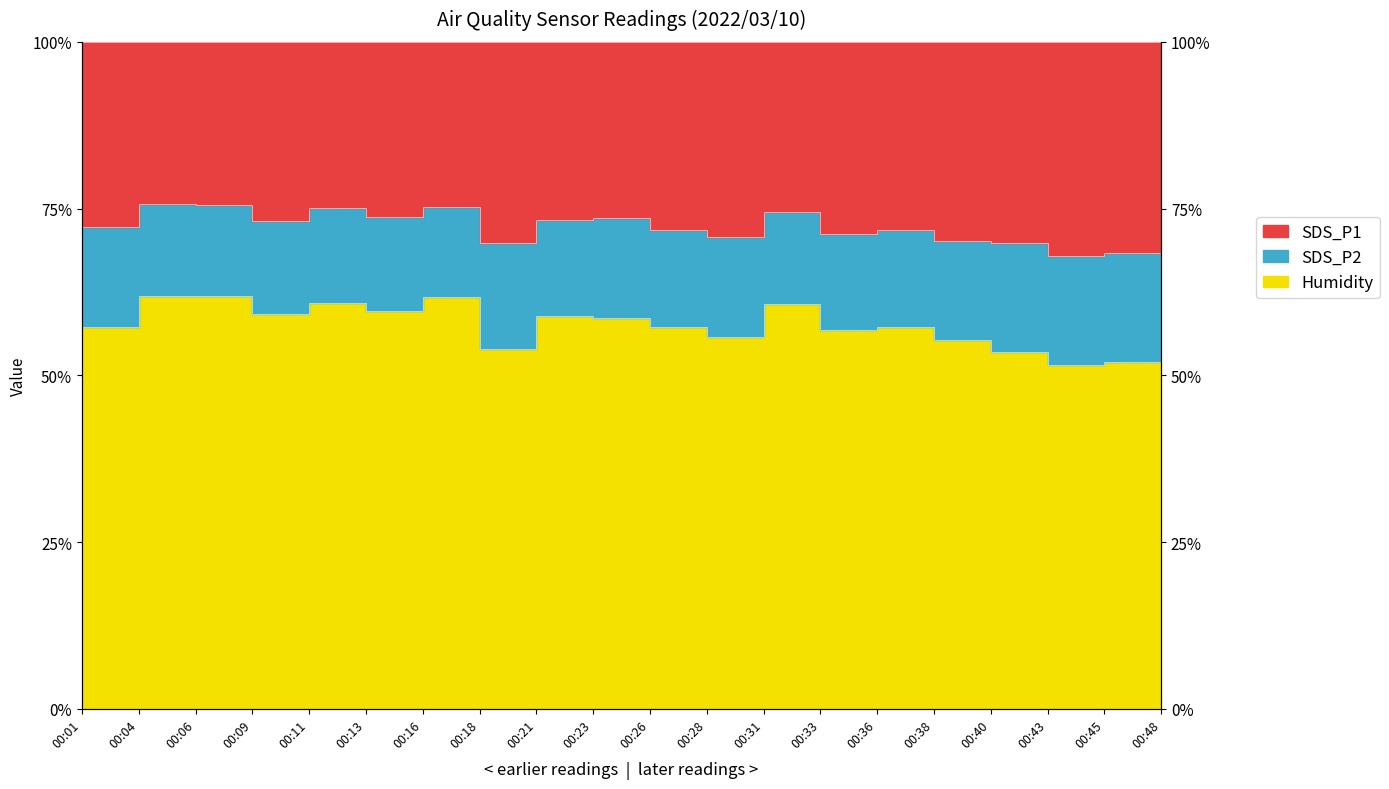

True or false: SDS_P2 and SDS_P1 cross at least once.

False